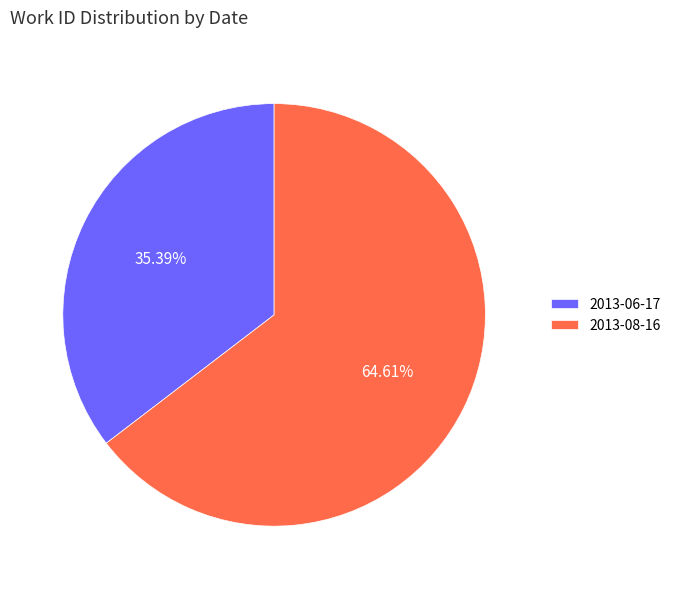

What percentage do 2013-06-17 and 2013-08-16 together represent?

100.0%